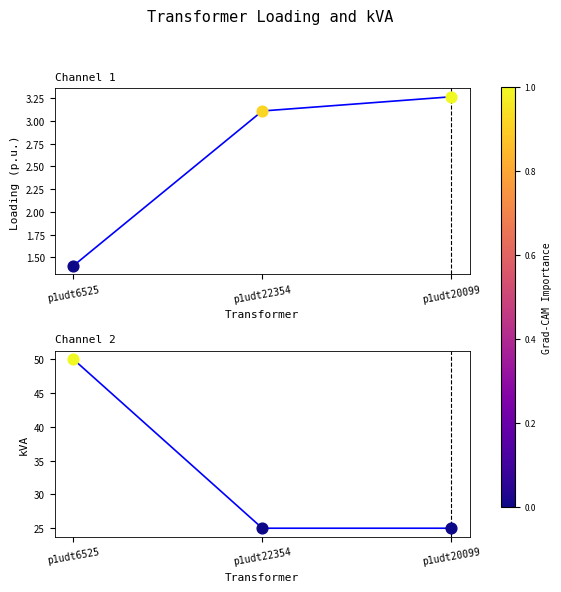

Which series contains the lowest Y value?

Loading (p.u.)